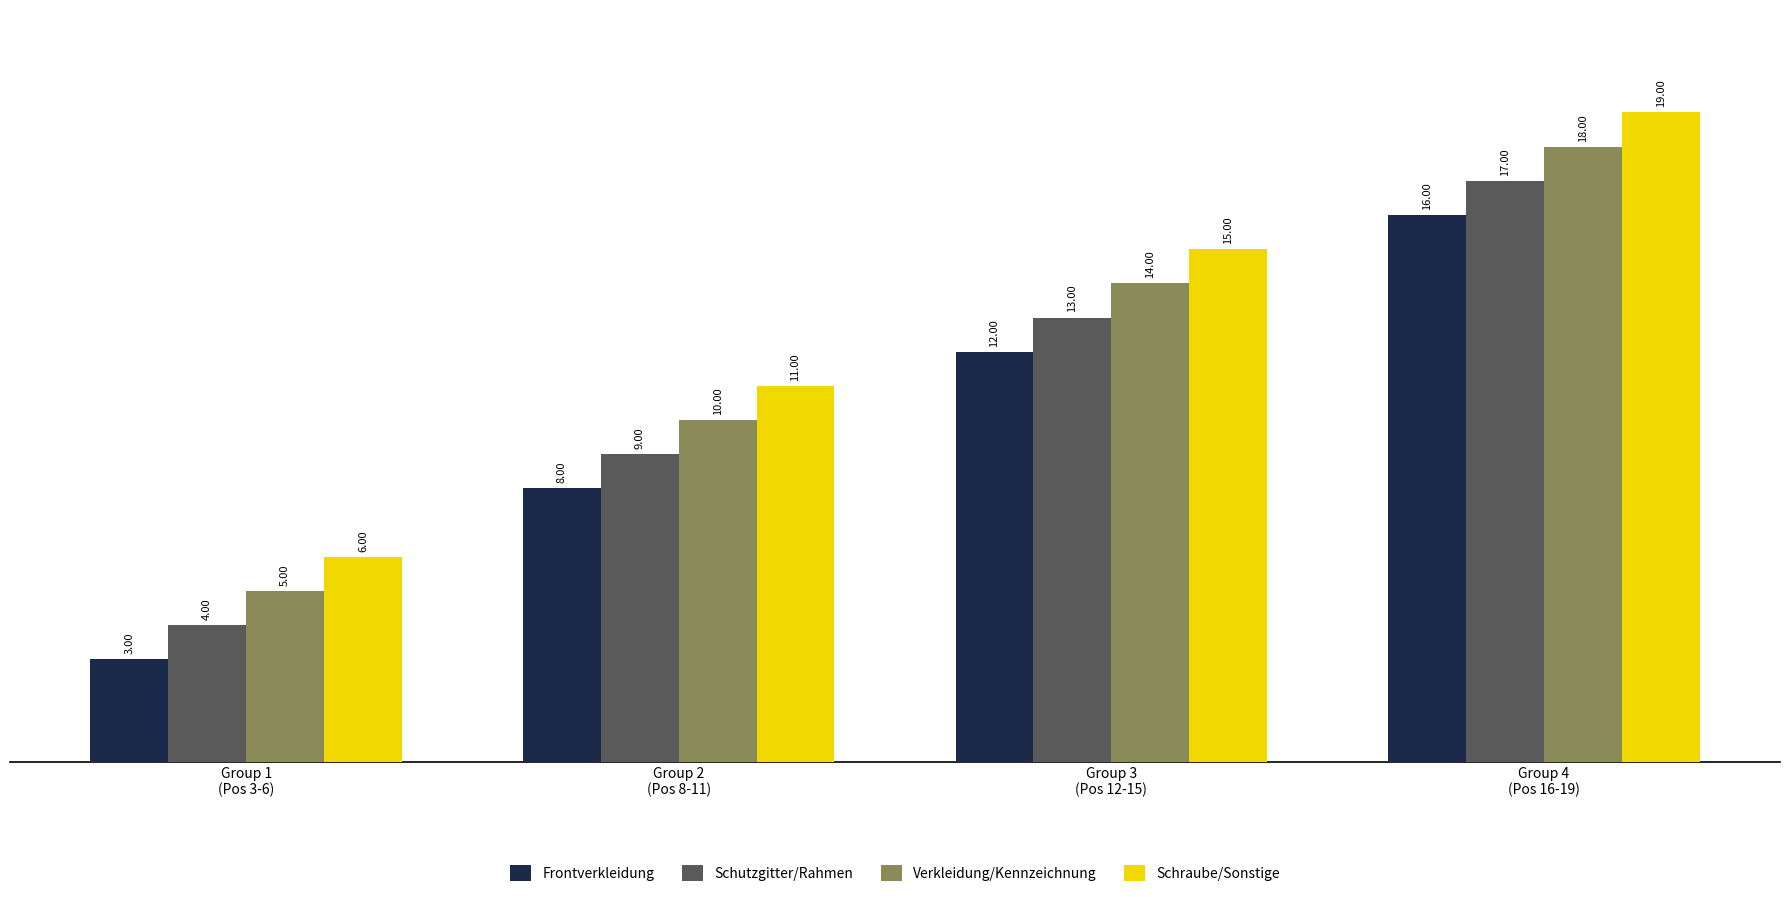

What are all the series names shown in the legend?

Frontverkleidung, Schutzgitter/Rahmen, Verkleidung/Kennzeichnung, Schraube/Sonstige